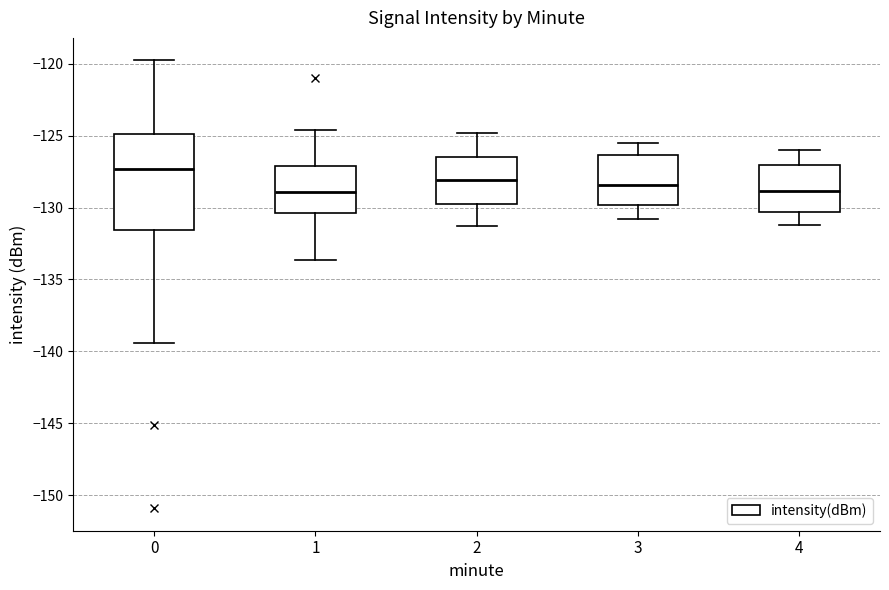

Reading left to right, read every box against the y-axis: the position of its median line, the range the box covers, and the ends of its whiskers. The values are not printed on the chart, so give them approximately, as read against the axis.

0: median -127.5, box -131.5 to -125.0, whiskers -139.5 to -120.0
1: median -129.0, box -130.5 to -127.0, whiskers -133.5 to -124.5
2: median -128.0, box -129.5 to -126.5, whiskers -131.5 to -125.0
3: median -128.5, box -130.0 to -126.5, whiskers -131.0 to -125.5
4: median -129.0, box -130.5 to -127.0, whiskers -131.0 to -126.0